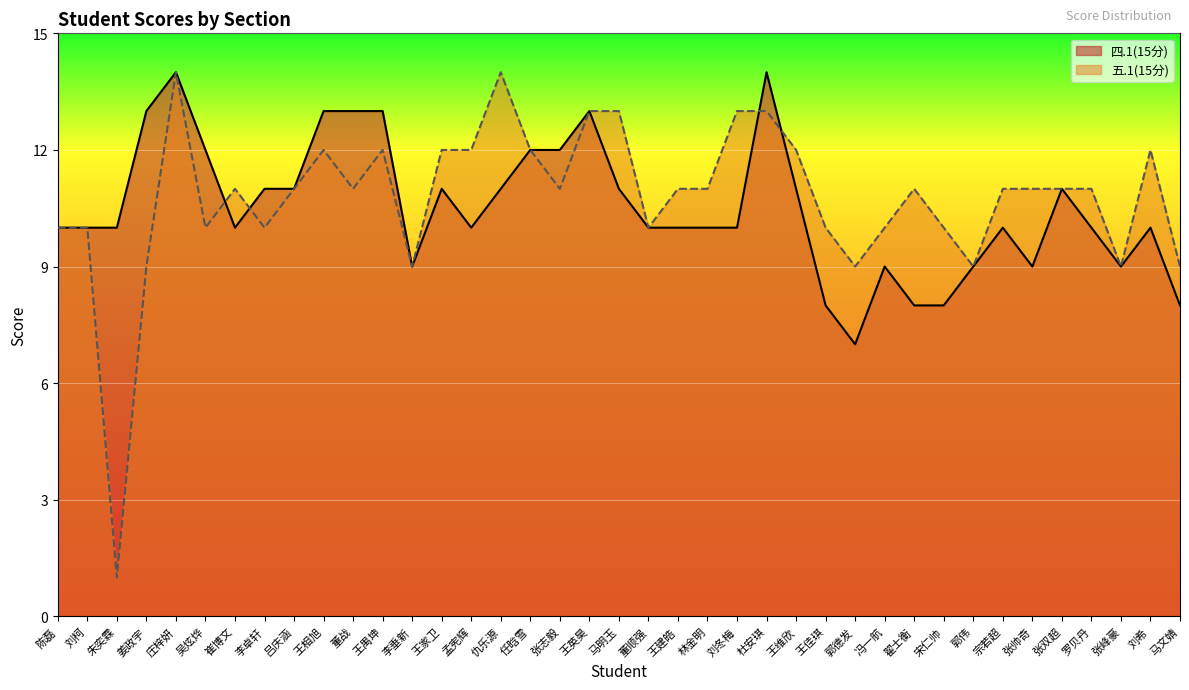

Is the value of 四.1(15分) at 陈磊 greater than the value of 五.1(15分) at 王佳琪?

No